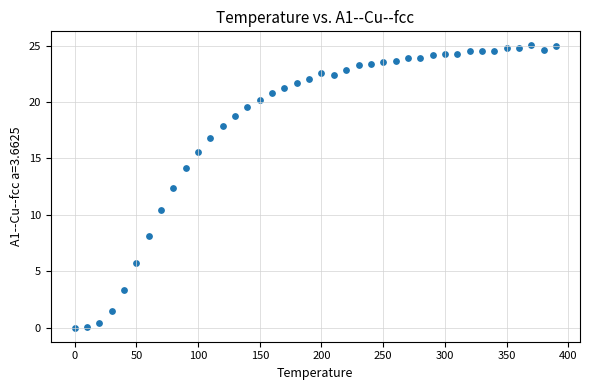

What Y value in the scatter plot is closest to 12?

12.4